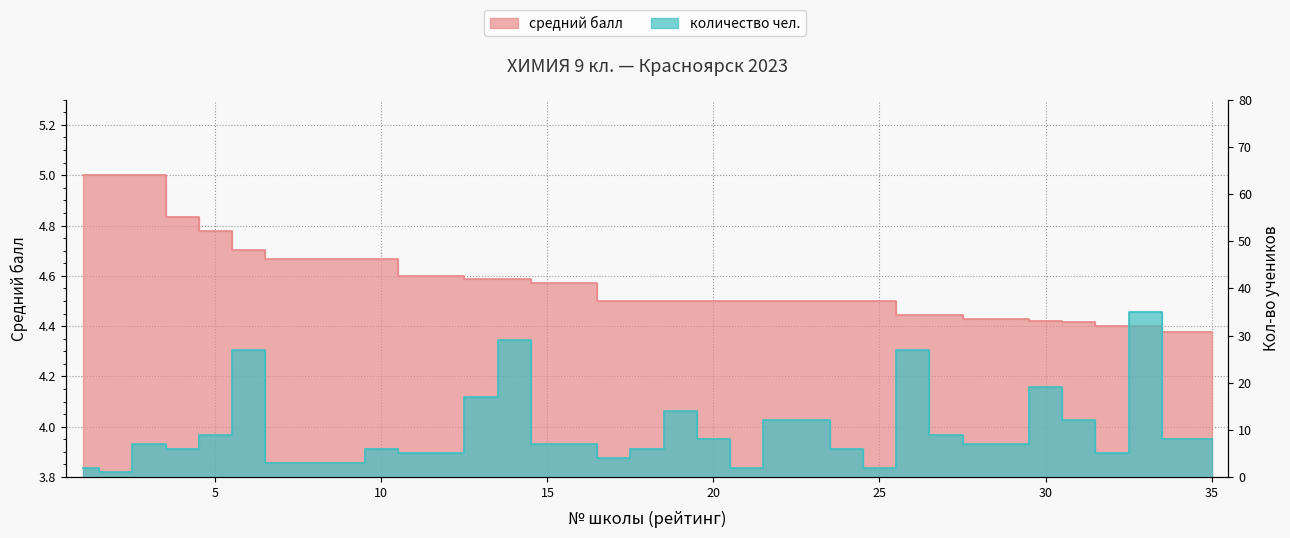

The средний балл series shows 7.0 at 31. True or false?

False